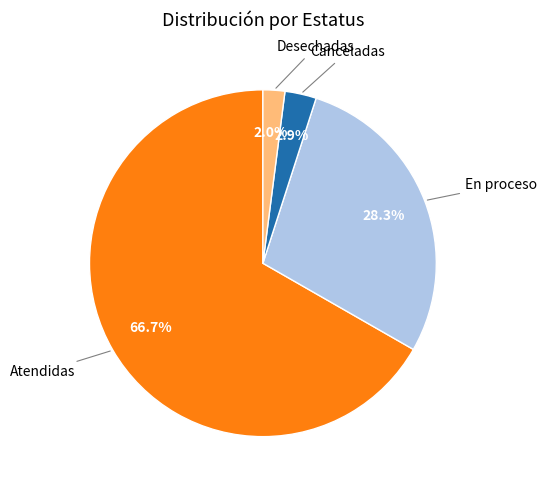

Does any single category account for the majority?

Yes